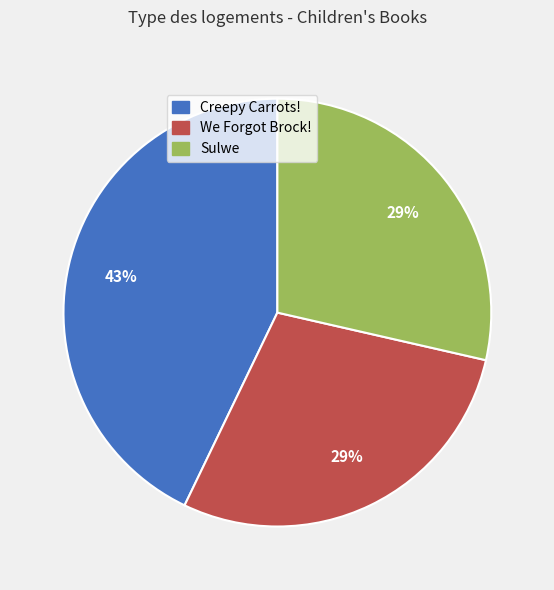

To the nearest percent, what is the combined percentage of Sulwe and We Forgot Brock!?

57%